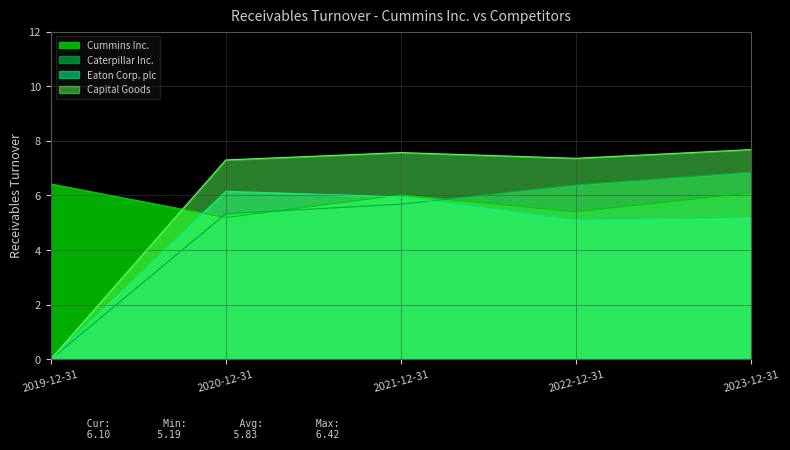

Which series has the widest spread of values?

Capital Goods